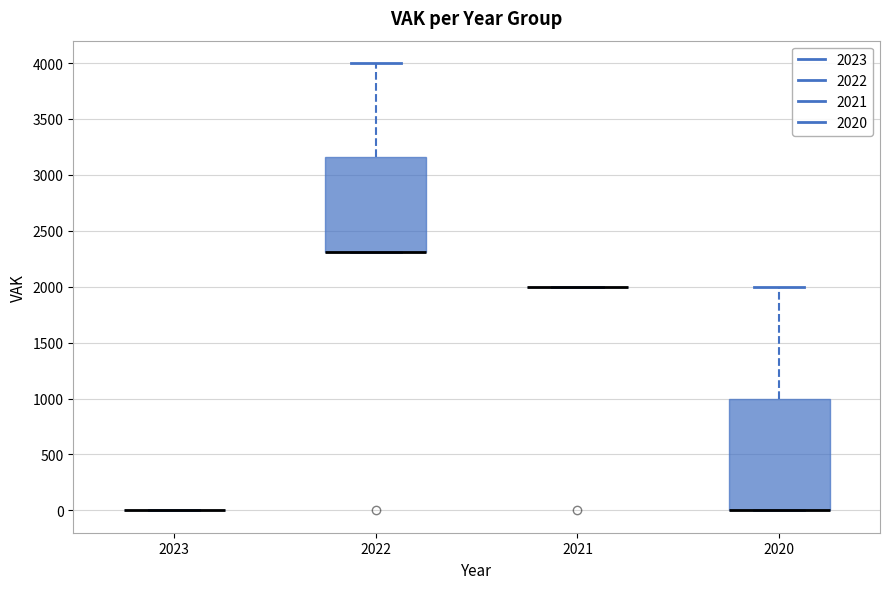

Reading left to right, transcribe this box plot: for each box, give where its median line is, the range the box spans, and where its two whiskers end, as read against the y-axis. The values are not printed on the chart, so give them approximately, as read against the axis.

2023: box collapsed to a line at 0, whiskers 0 to 0
2022: median 2300 (drawn on the box's lower edge), box 2300 to 3150, whiskers 2300 to 4000
2021: box collapsed to a line at 2000, whiskers 2000 to 2000
2020: median 0 (drawn on the box's lower edge), box 0 to 1000, whiskers 0 to 2000